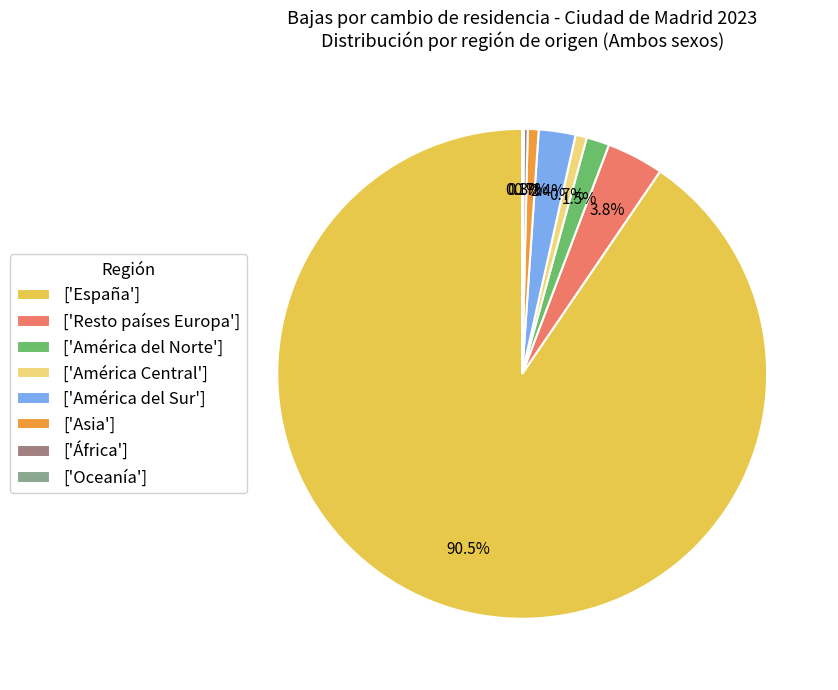

Which has a higher value, ['América Central'] or ['Resto países Europa']?

['Resto países Europa']